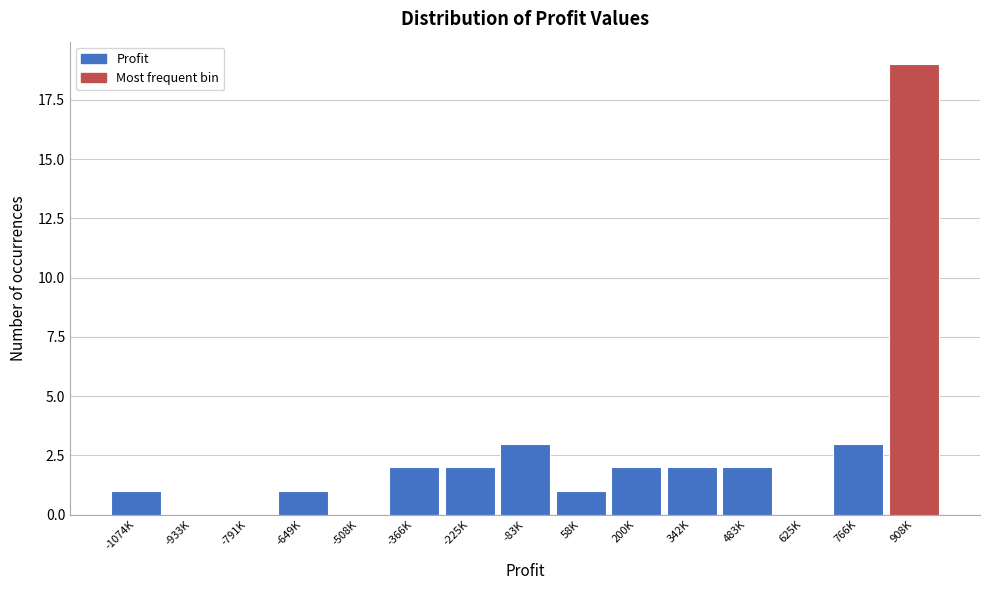

Reading right to left, transcribe all the data shown in this chart.

908K=19	766K=3	625K=0	483K=2	342K=2	200K=2	58K=1	-83K=3	-225K=2	-366K=2	-508K=0	-649K=1	-791K=0	-933K=0	-1074K=1